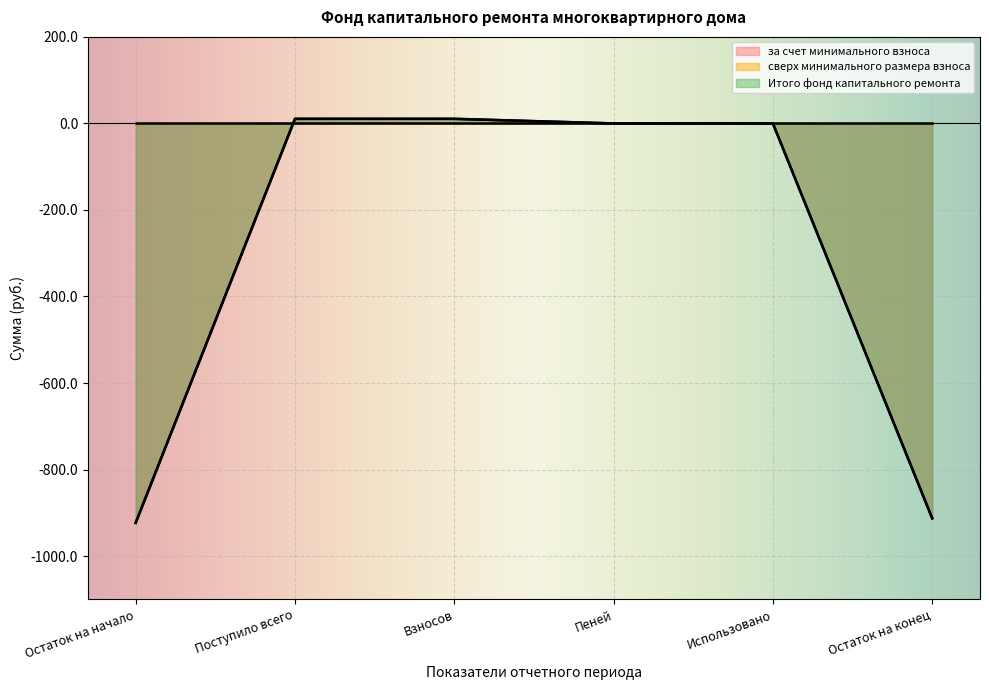

Between Пеней and Остаток на конец, which series saw the biggest shift?

за счет минимального взноса